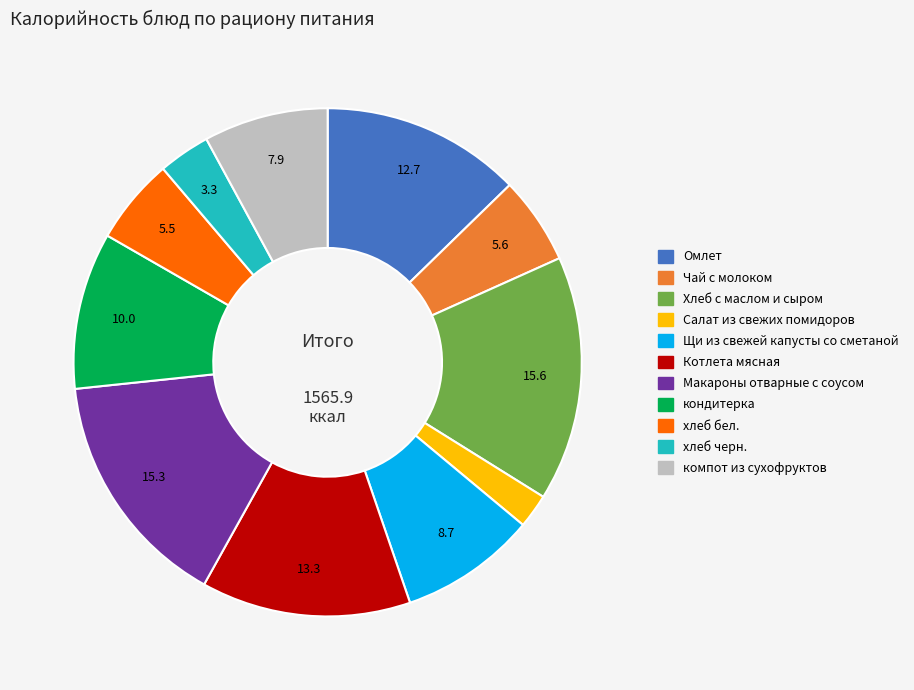

Which slice is the smallest?

Салат из свежих помидоров